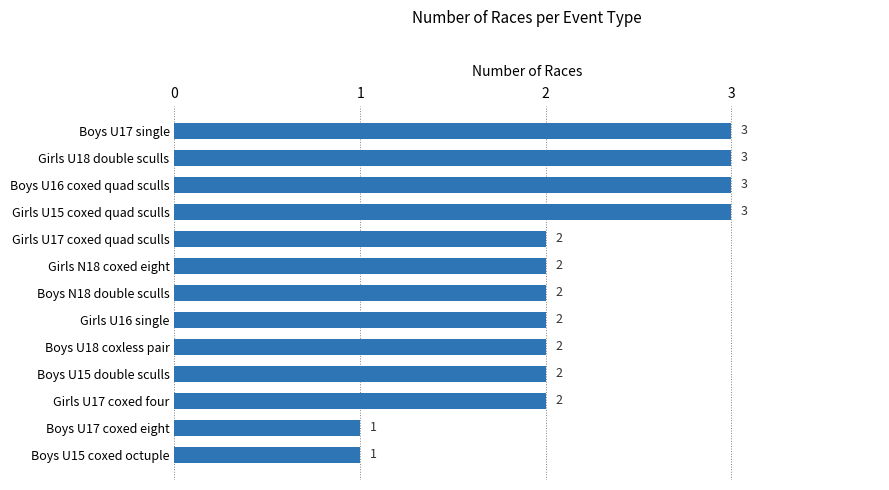

What is the difference between the maximum and minimum values?

2